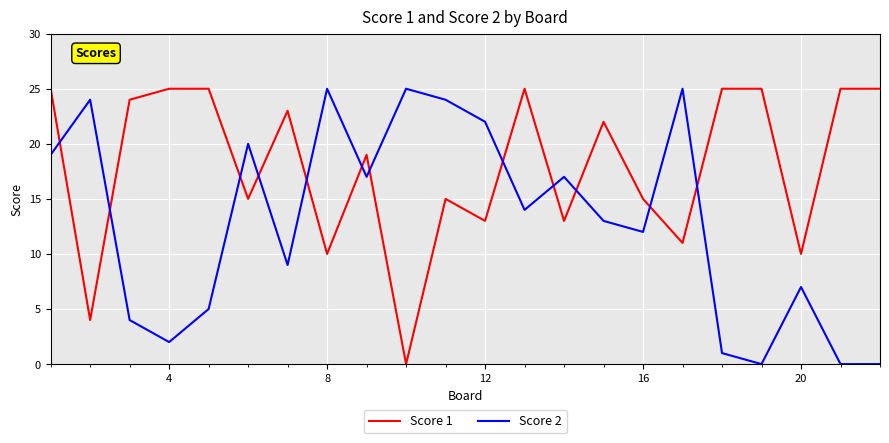

Which series has the largest total across all categories?

Score 1